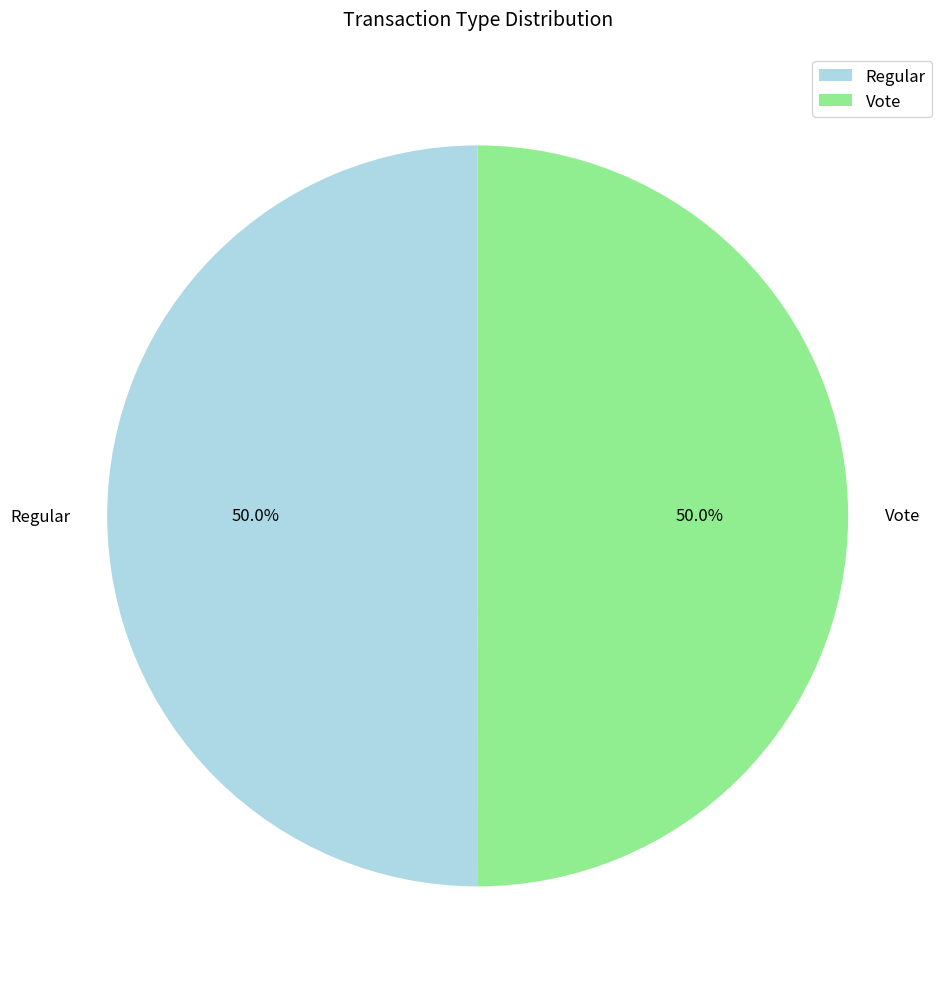

What is the ratio of the value at Regular to the value at Vote?

1.0